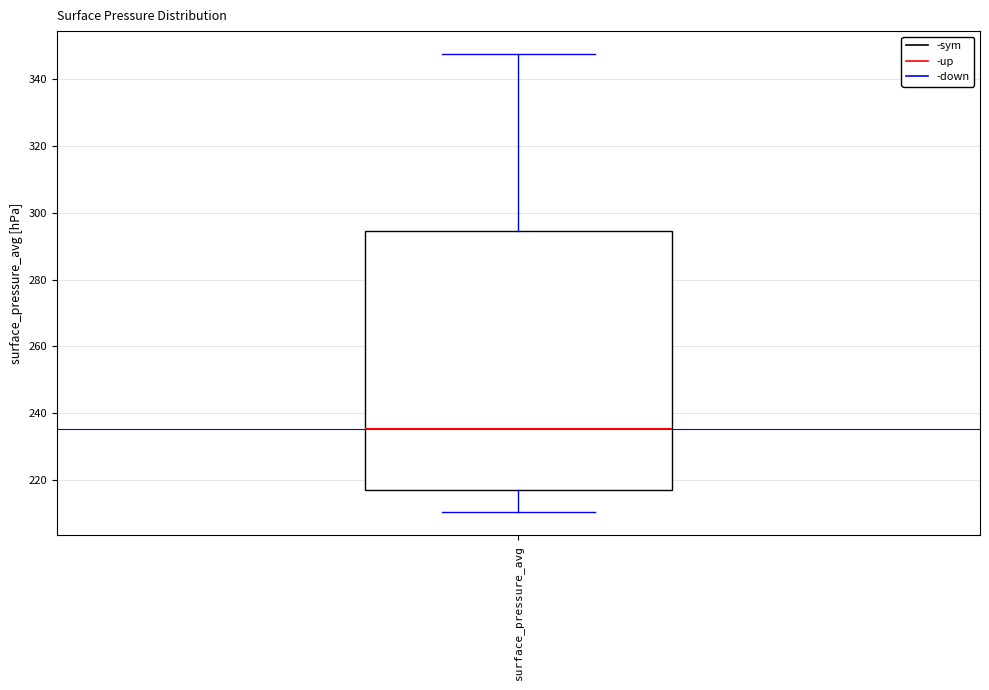

Where does the median line of the box for surface_pressure_avg sit on the y-axis? The values are not printed on the chart, so give them approximately, as read against the axis.

236